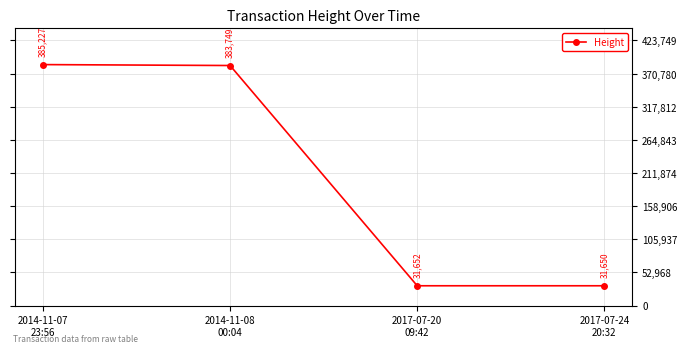

What is the approximate value at 2017-07-20
09:42, to the nearest 100?

31700